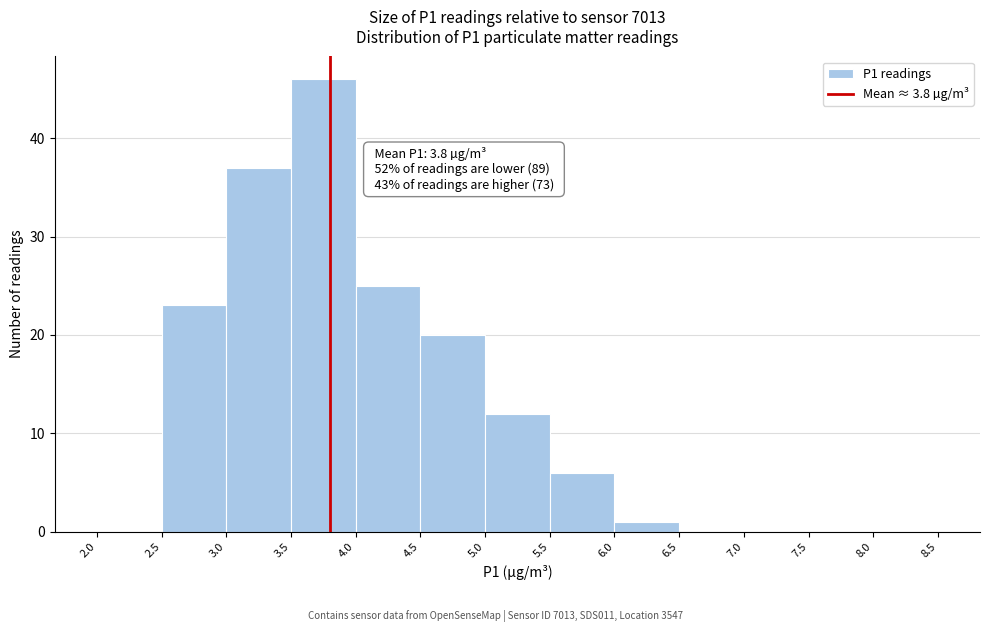

Over which range of the x-axis is the bar tallest?

3.5 to 4.0